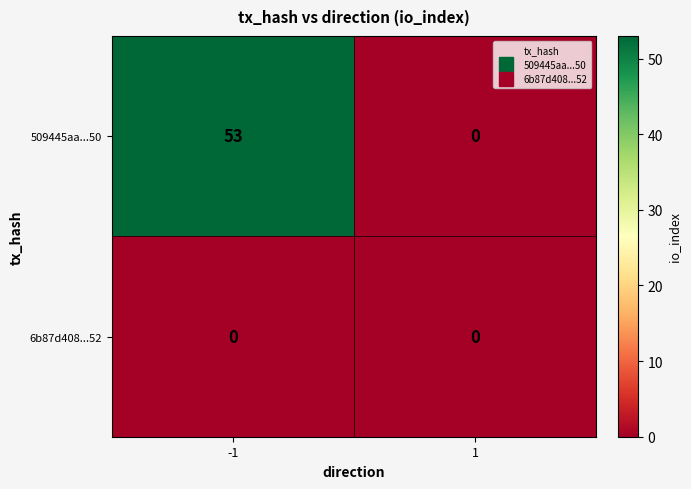

True or false: 509445aa...50 has a value of 83 at -1.

False